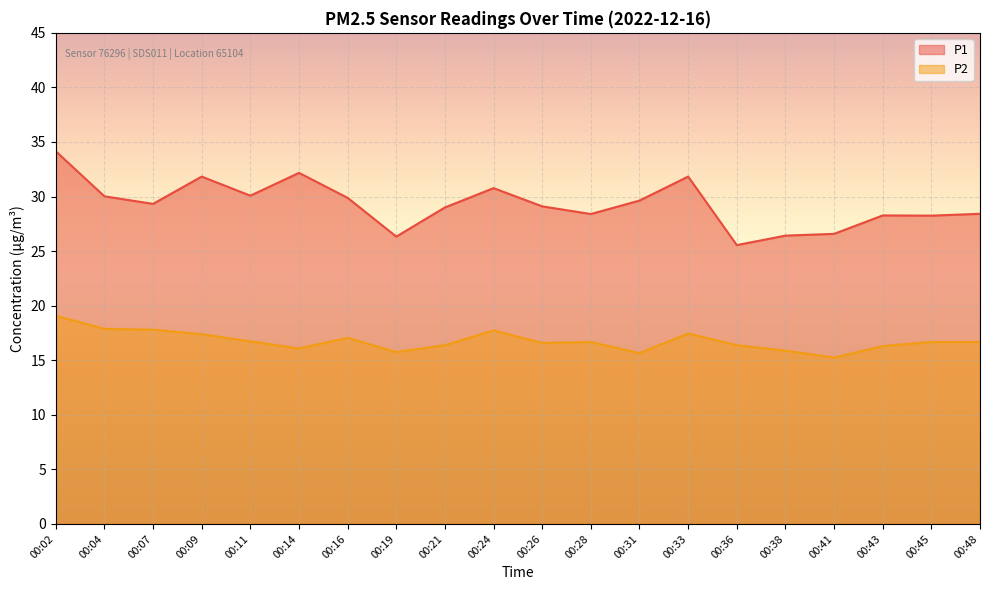

Reading left to right, extract all data points from this chart.

P1: 00:02=34.1	00:04=30.0	00:07=29.3	00:09=31.8	00:11=30.1	00:14=32.2	00:16=29.9	00:19=26.3	00:21=29.0	00:24=30.8	00:26=29.1	00:28=28.4	00:31=29.6	00:33=31.8	00:36=25.6	00:38=26.4	00:41=26.6	00:43=28.3	00:45=28.2	00:48=28.4
P2: 00:02=19.1	00:04=17.9	00:07=17.8	00:09=17.4	00:11=16.7	00:14=16.1	00:16=17.1	00:19=15.8	00:21=16.4	00:24=17.7	00:26=16.6	00:28=16.7	00:31=15.7	00:33=17.4	00:36=16.4	00:38=15.9	00:41=15.2	00:43=16.3	00:45=16.7	00:48=16.7